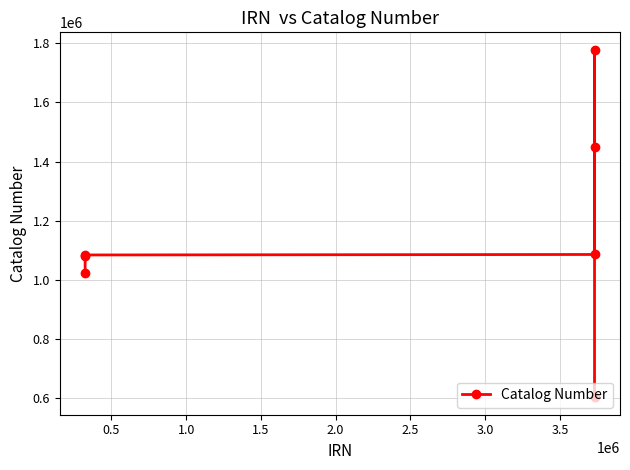

True or false: there are more than 0 points higher than both neighbors.

True